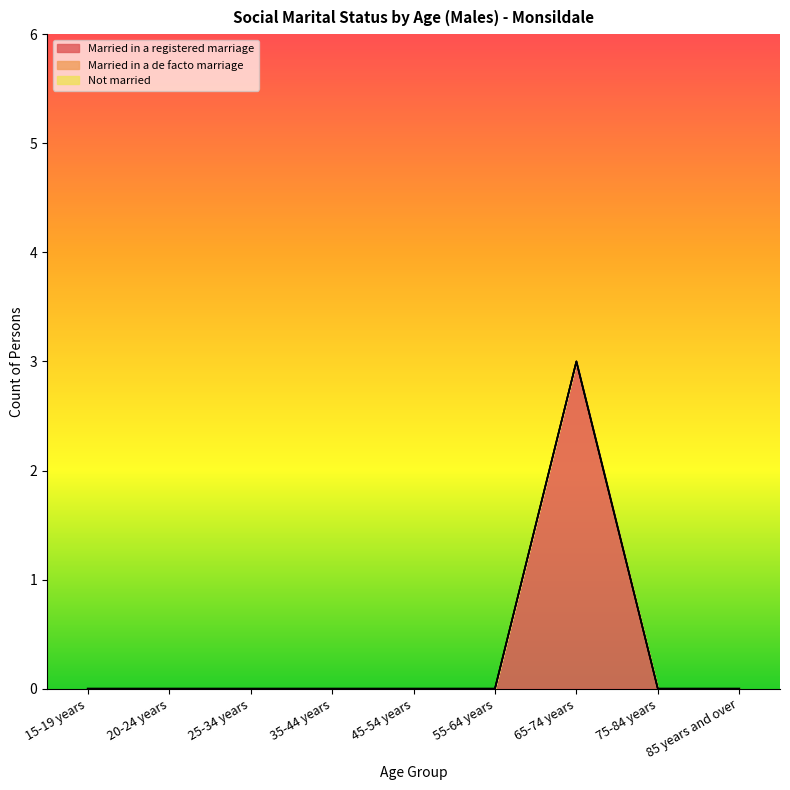

At which category is the sum across all series the highest?

65-74 years